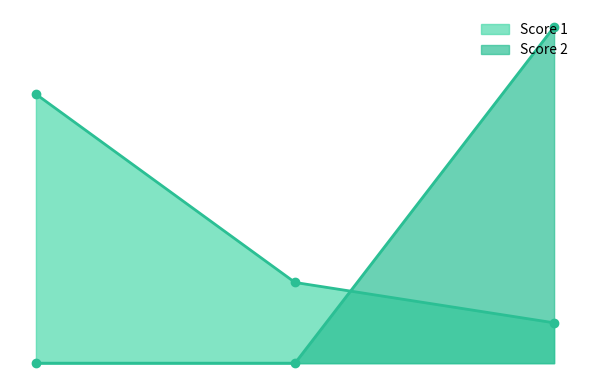

Count the number of data series in this chart.

2